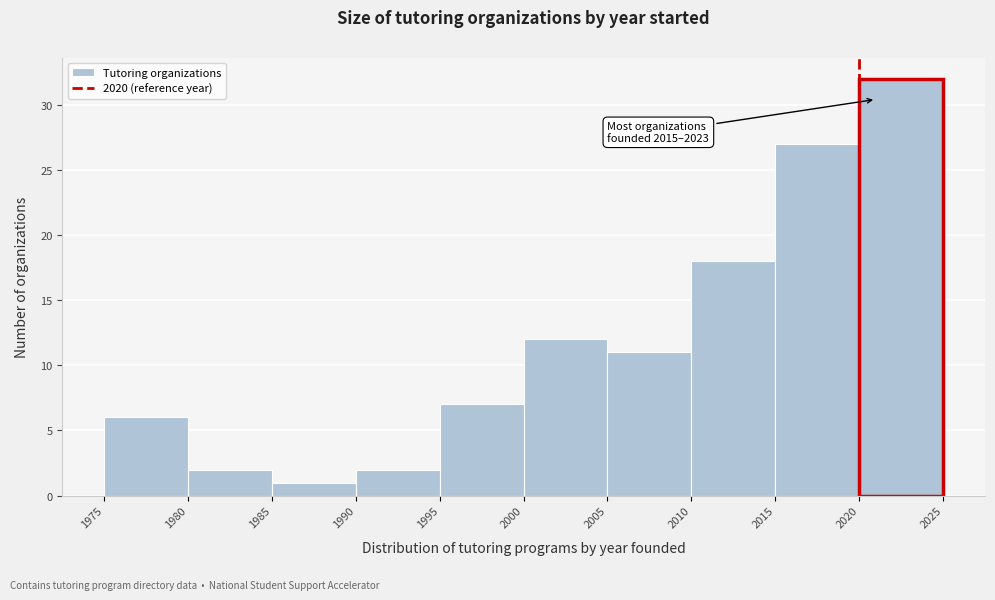

Which range on the x-axis has the tallest bar?

2020 to 2025